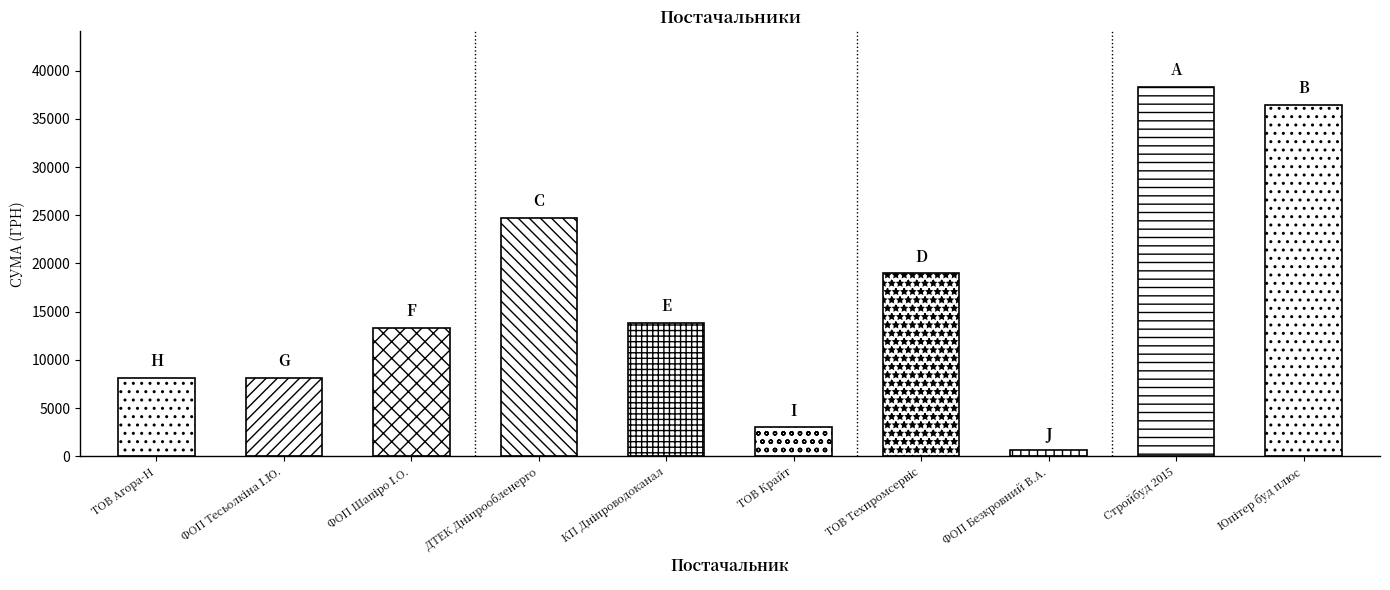

Reading left to right, transcribe all the data shown in this chart.

8150.0	8166.0	13328.1	24737.1	13859.2	2996.0	18984.0	618.0	38323.2	36490.0